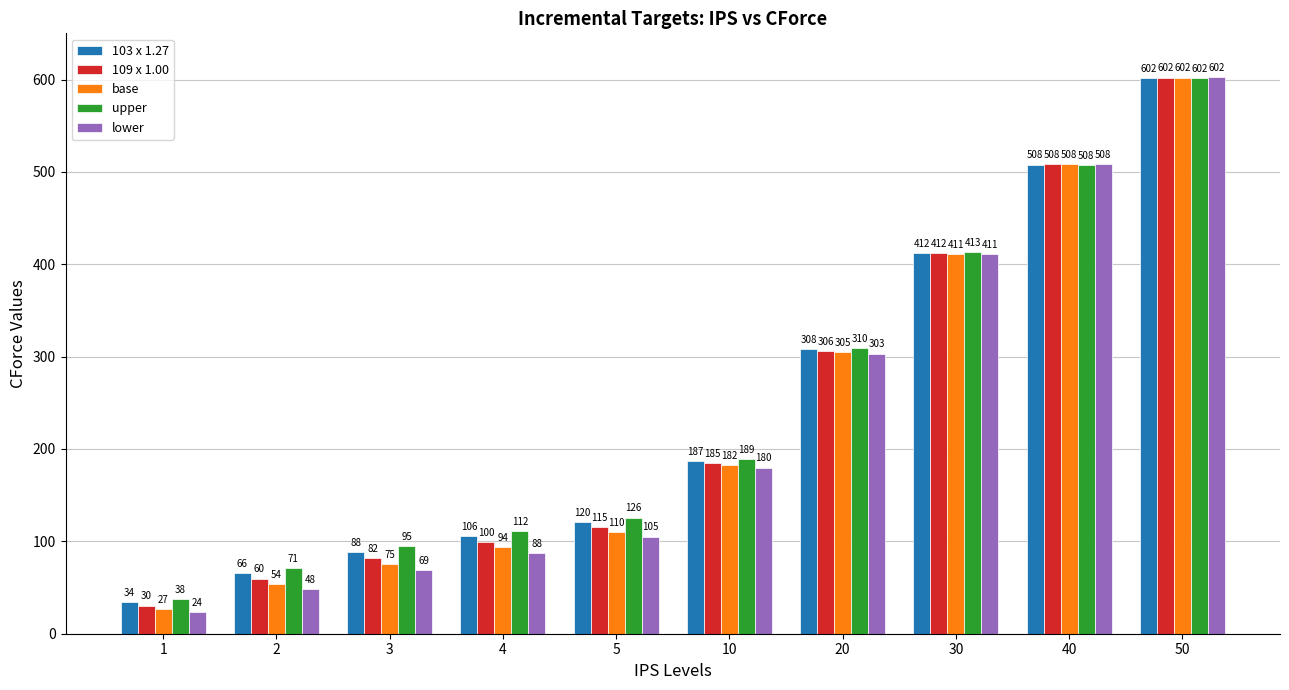

At which category is the sum across all series the highest?

50